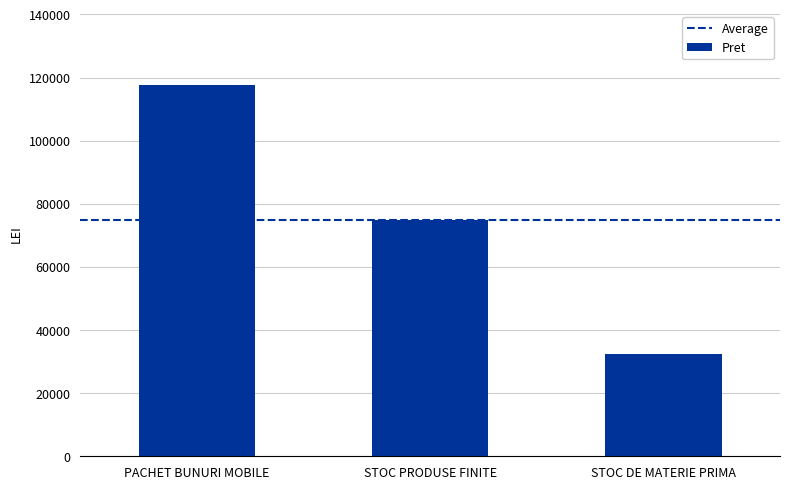

Which category has the lowest value across all series?

STOC DE MATERIE PRIMA